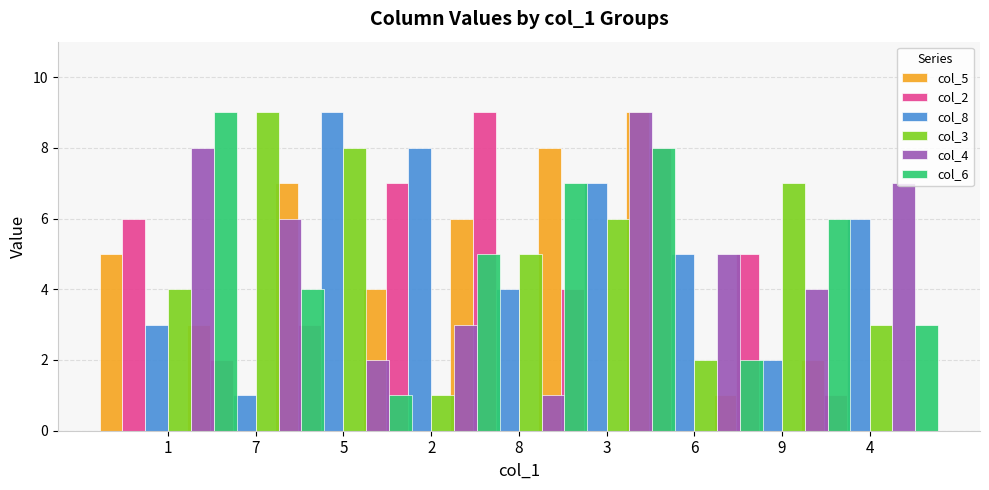

What is the label of the 2nd bar from the left?

7